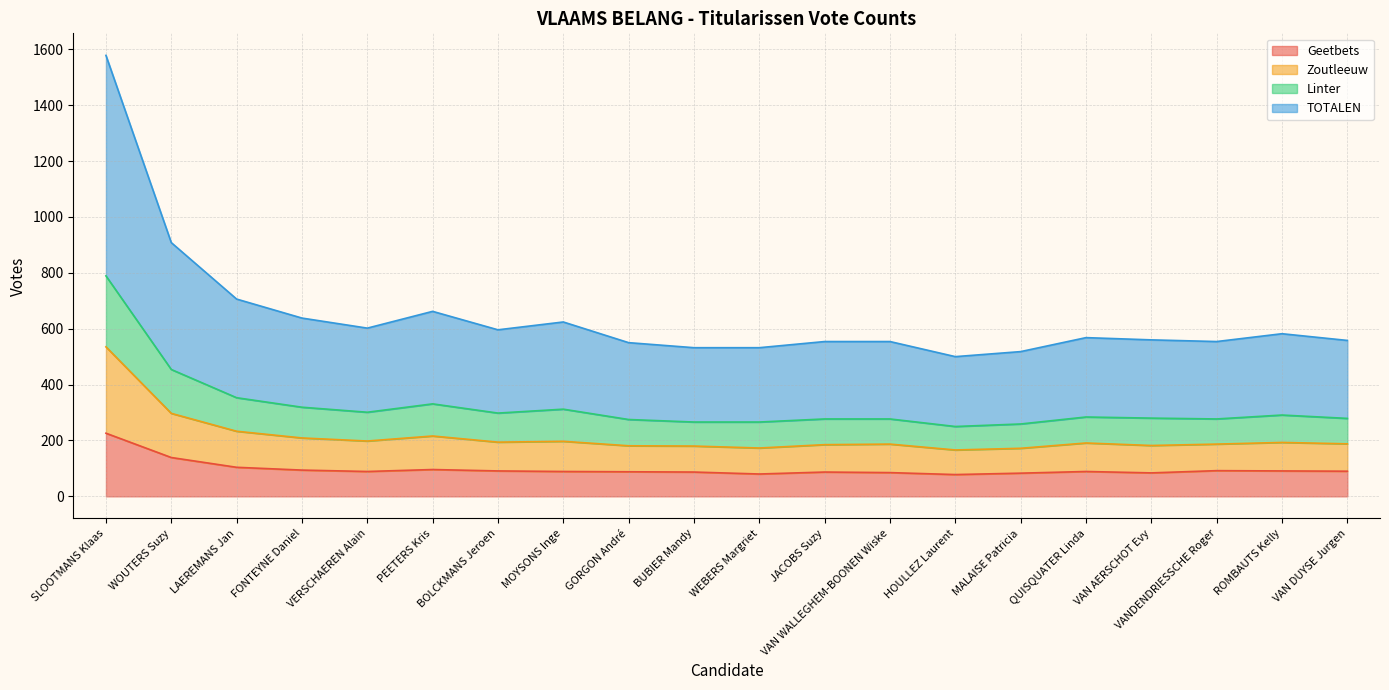

Where is the first local maximum for TOTALEN?

PEETERS Kris